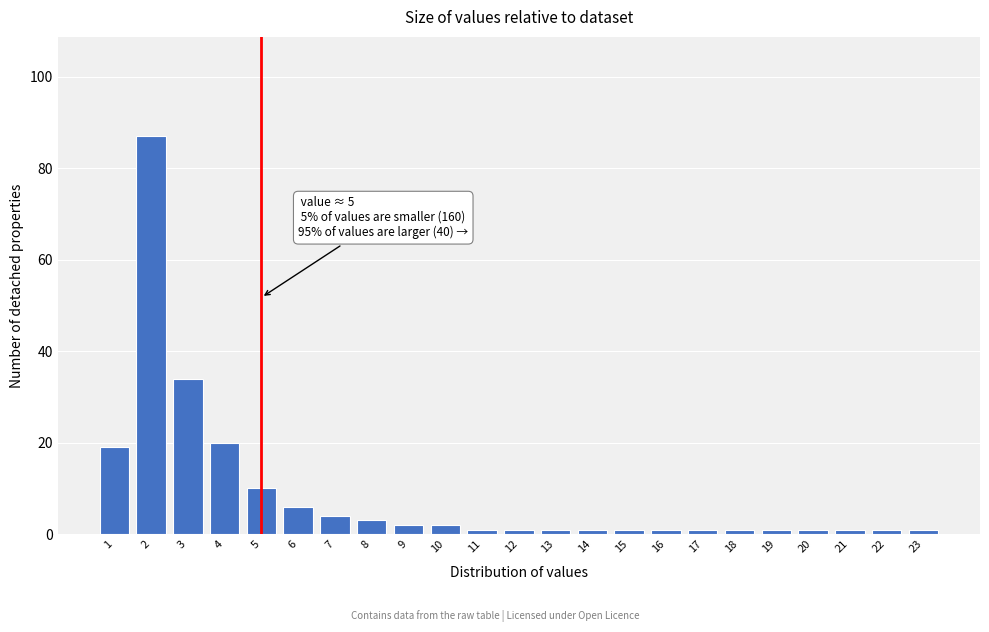

Reading right to left, list all the values displayed in this chart.

1	1	1	1	1	1	1	1	1	1	1	1	1	2	2	3	4	6	10	20	34	87	19